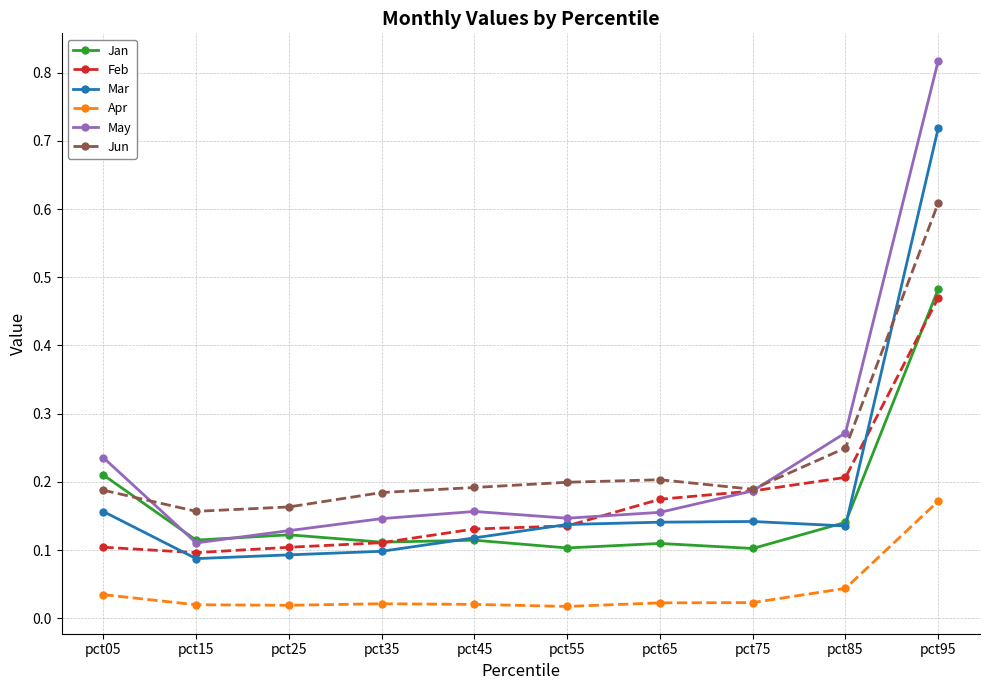

Is the value of Jan at pct95 greater than the value of Jun at pct45?

Yes